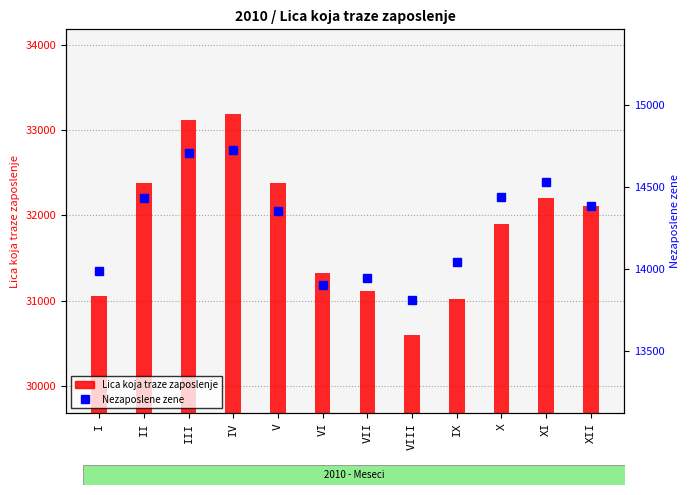

Which category has the highest value across all series?

IV